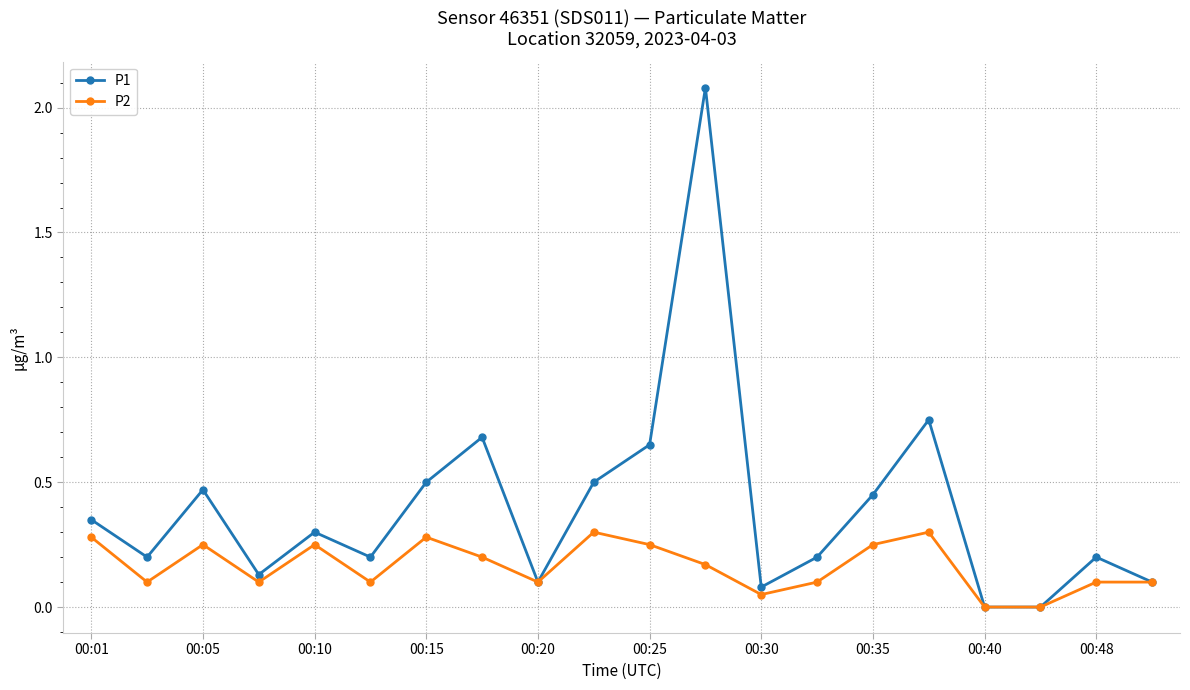

How many interior local peaks does the P1 series have?

6